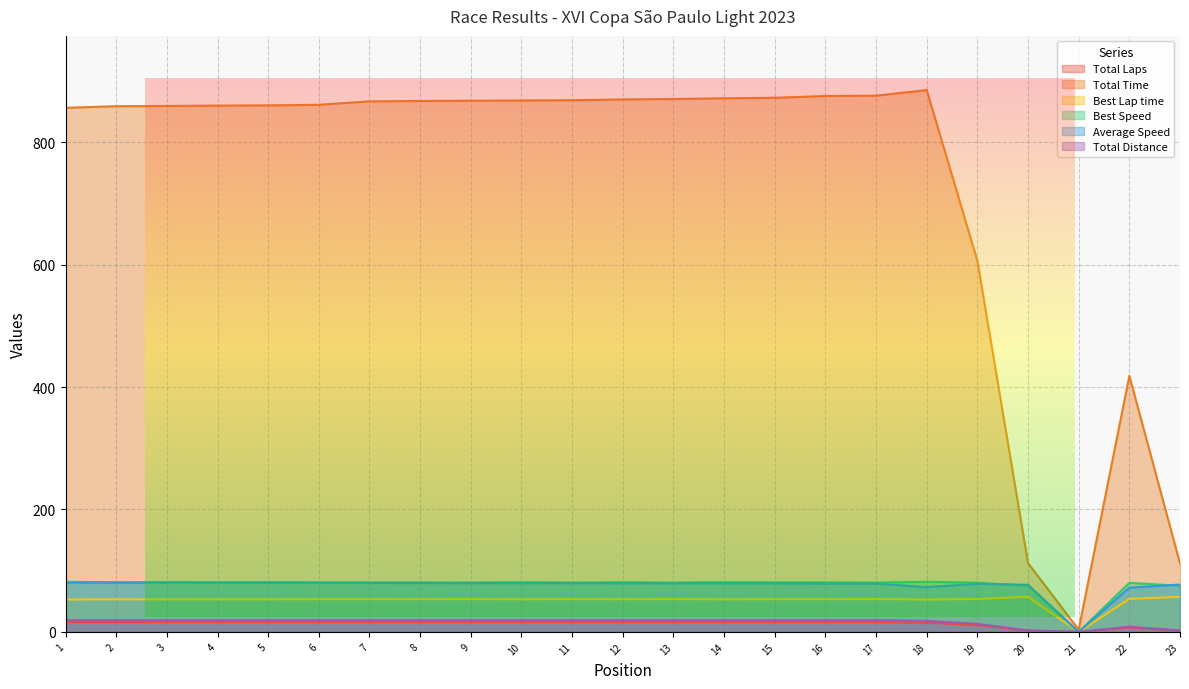

True or false: Total Laps and Best Lap time intersect in this chart.

False